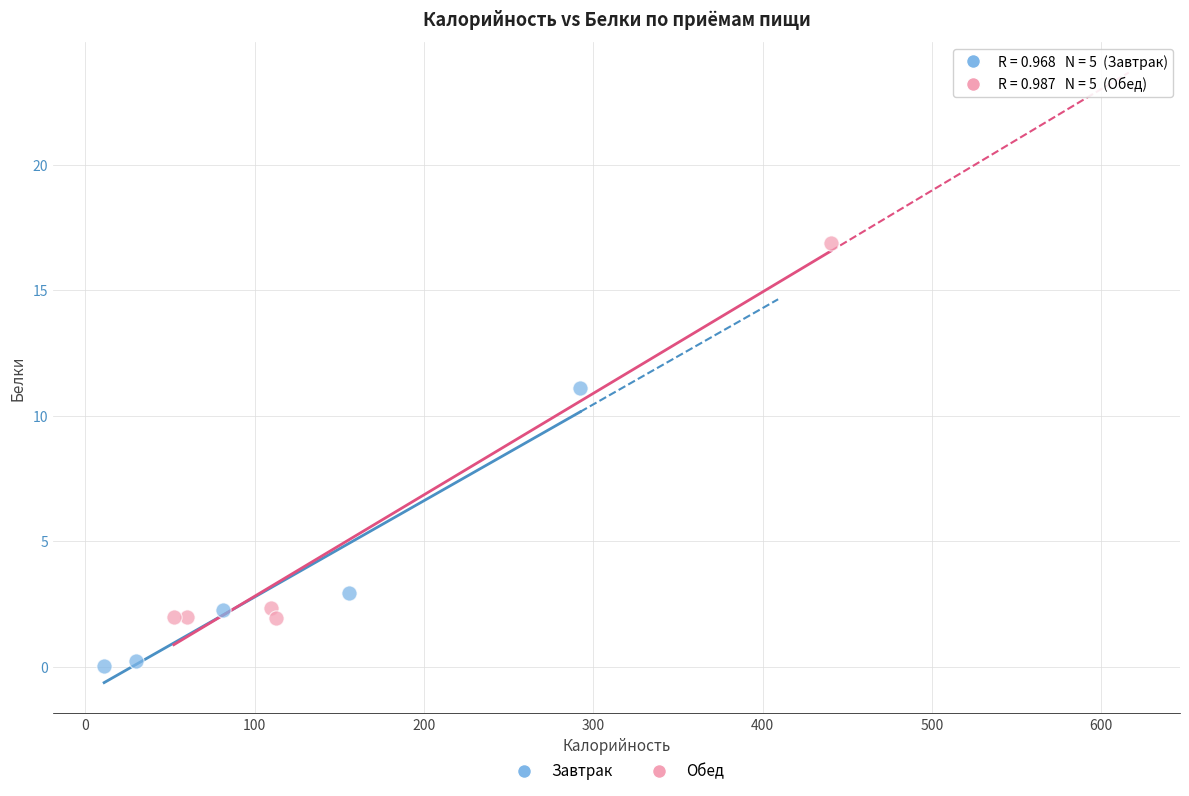

Which series has the largest Y range (max minus min)?

Обед